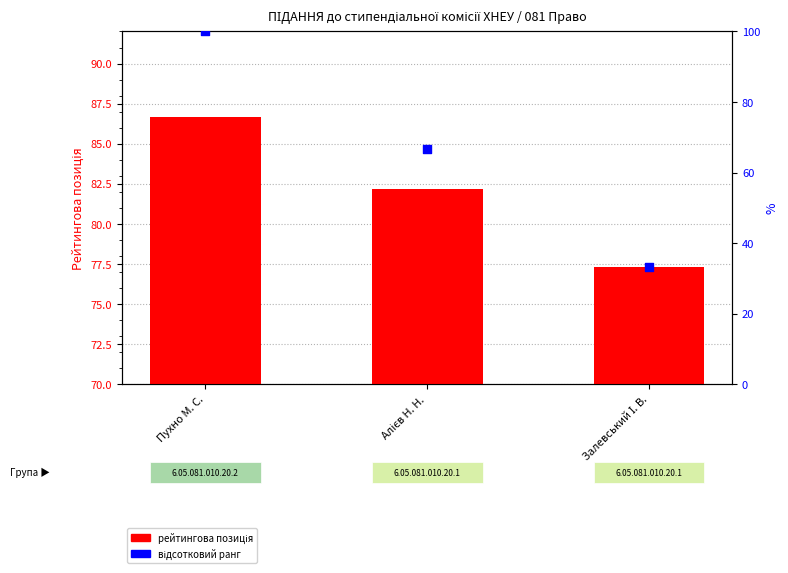

Which series contains the highest Y value?

відсотковий ранг